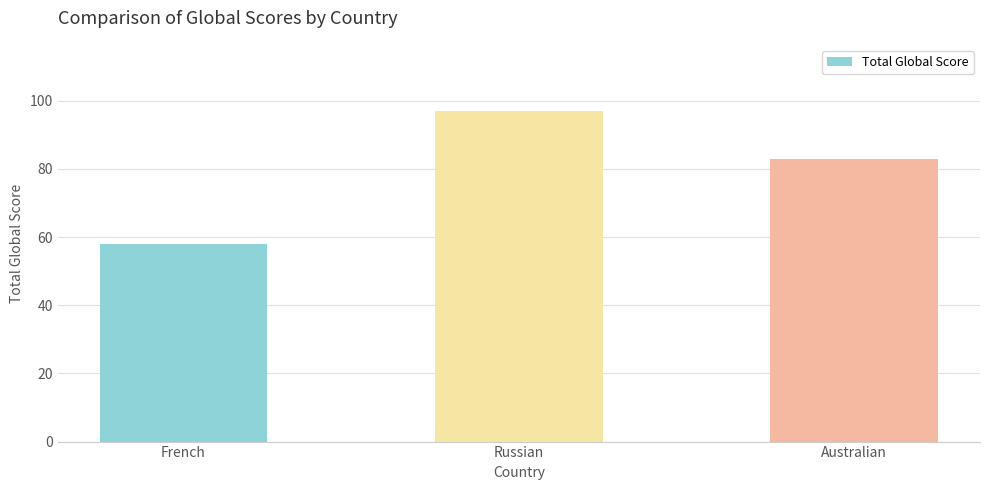

At which label does the data first exceed 83?

Russian